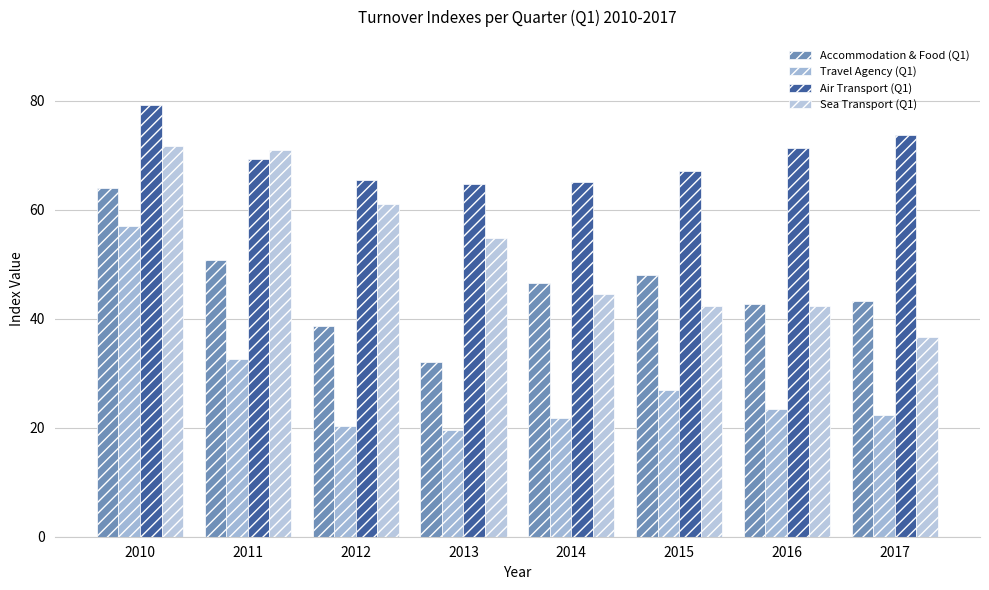

At which label is Sea Transport (Q1) closest to 54?

2013